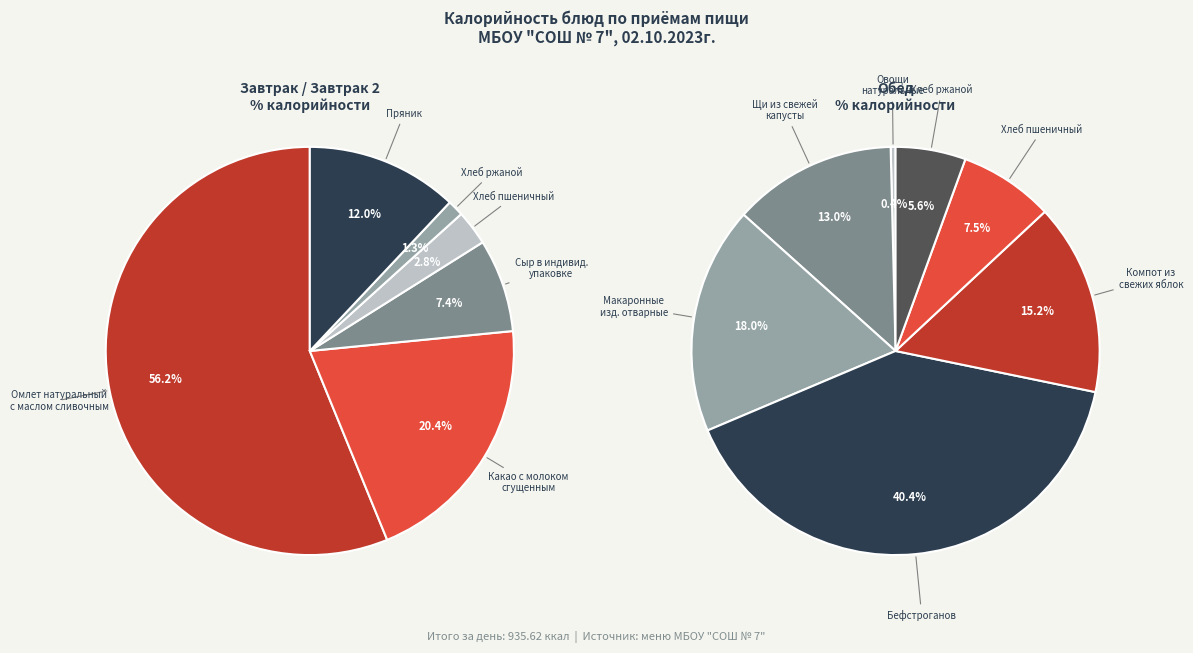

Is it true that Овощи натуральные свежие is 1% of the pie?

False